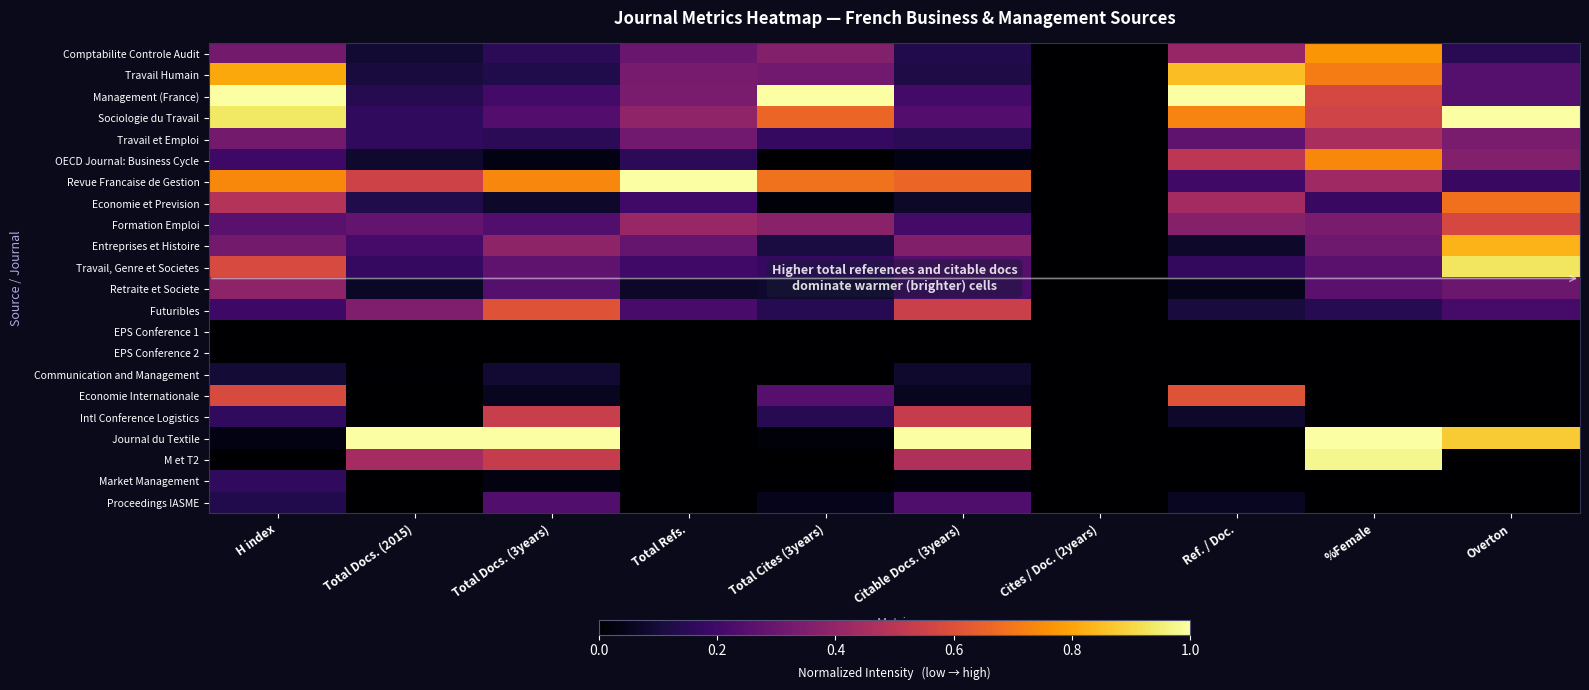

How many distinct data groups are displayed?

22